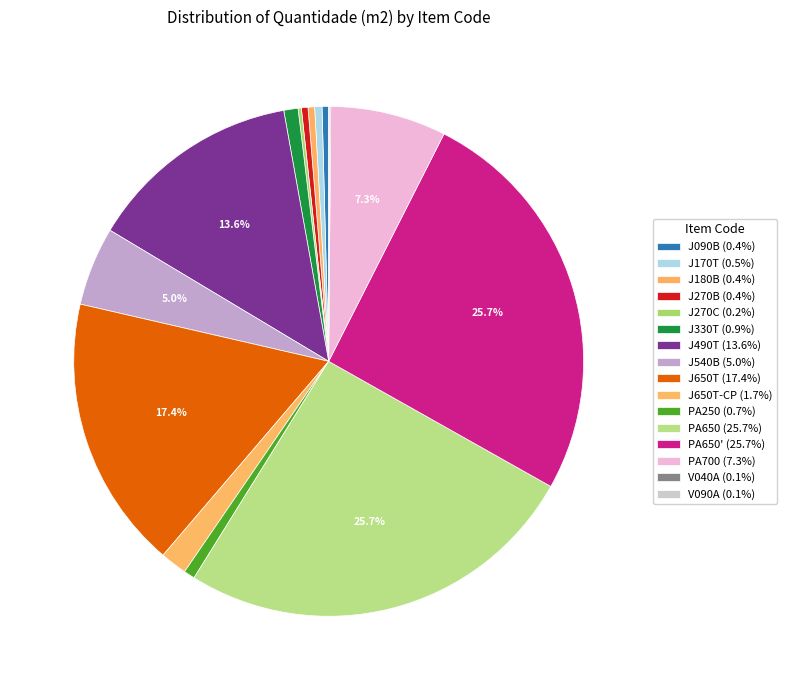

To the nearest percent, what is the difference between the largest and smallest slice percentages?

26%